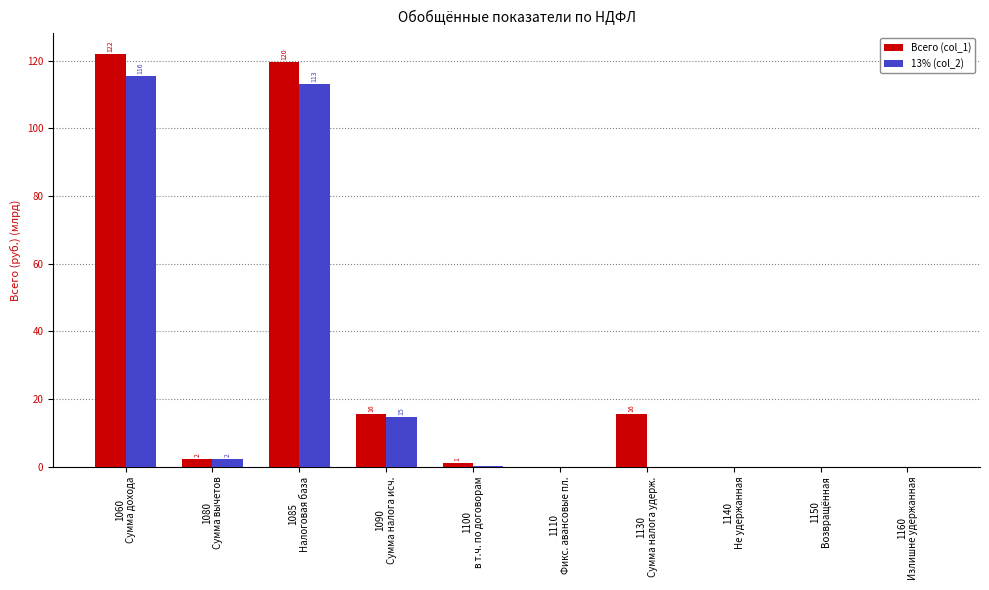

At which category is the sum across all series the highest?

1060
Сумма дохода